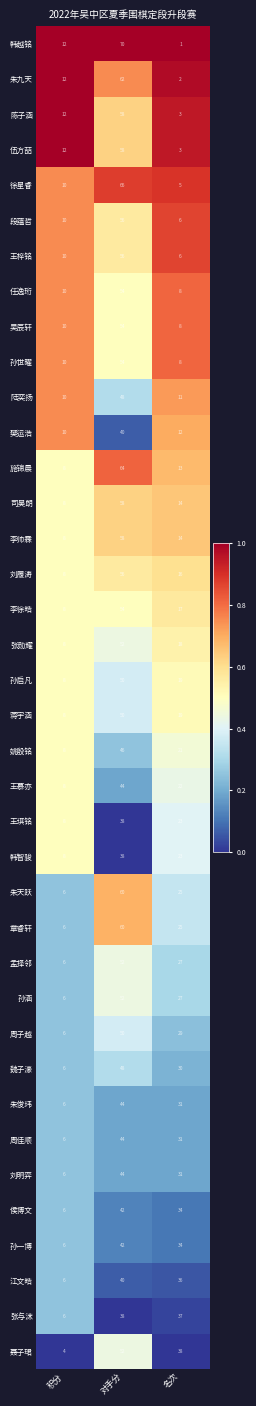

The 王慕亦 series shows 8 at 积分. True or false?

True